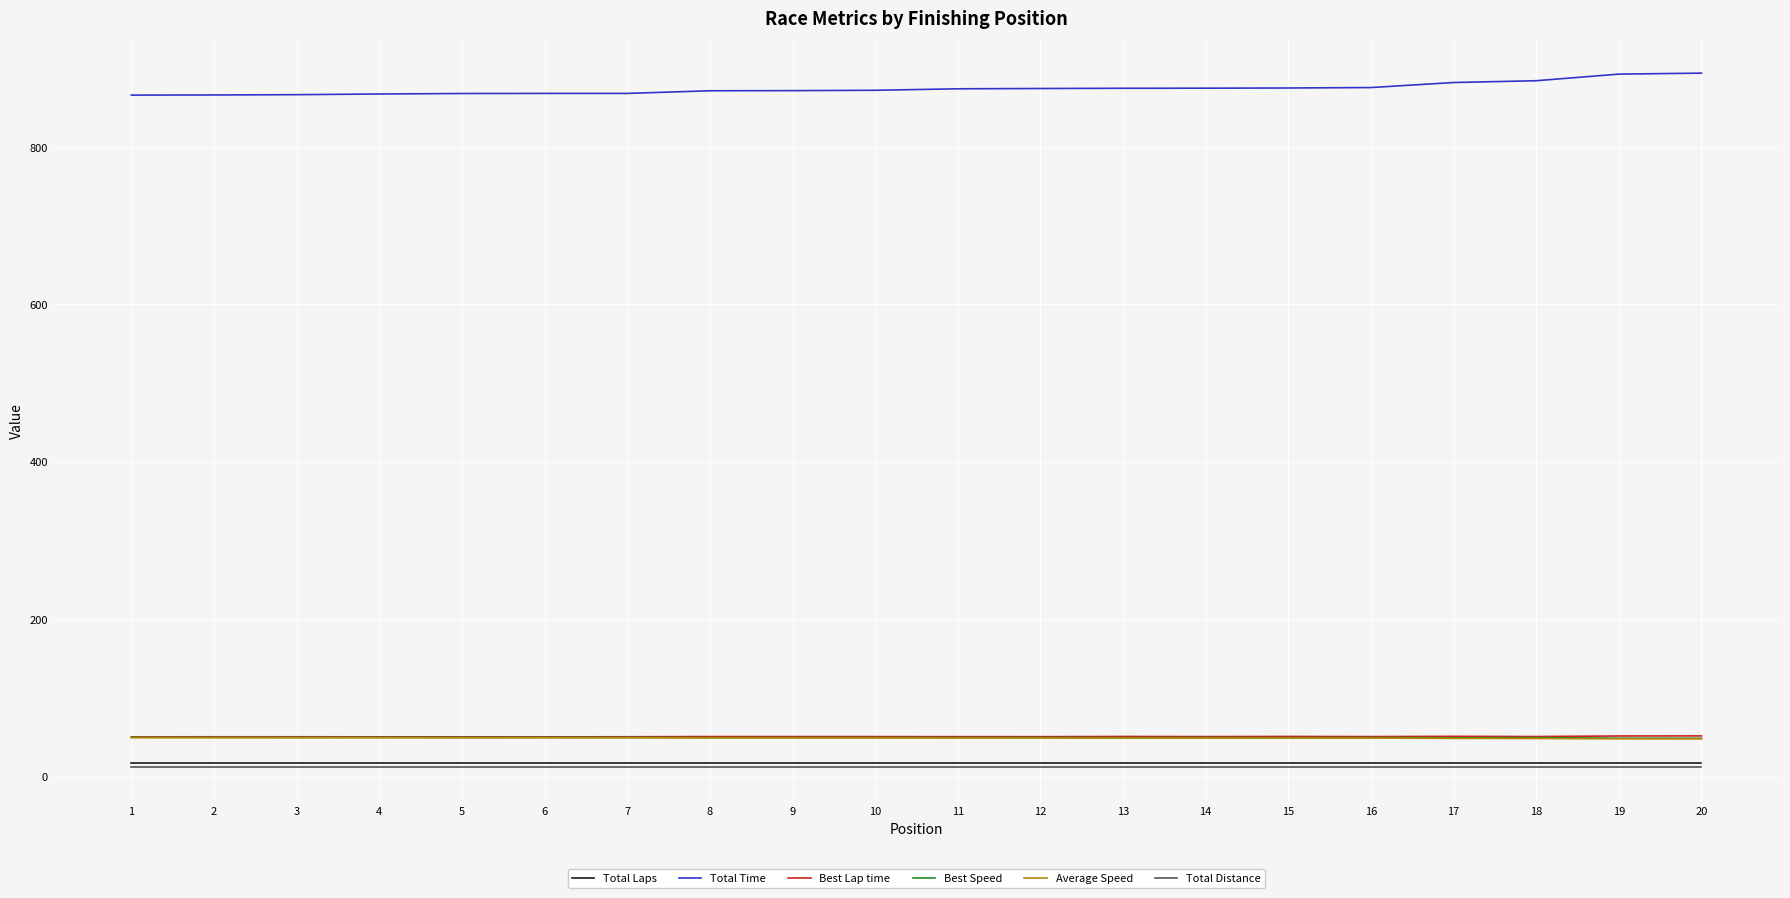

True or false: Total Distance and Best Speed cross at least once.

False